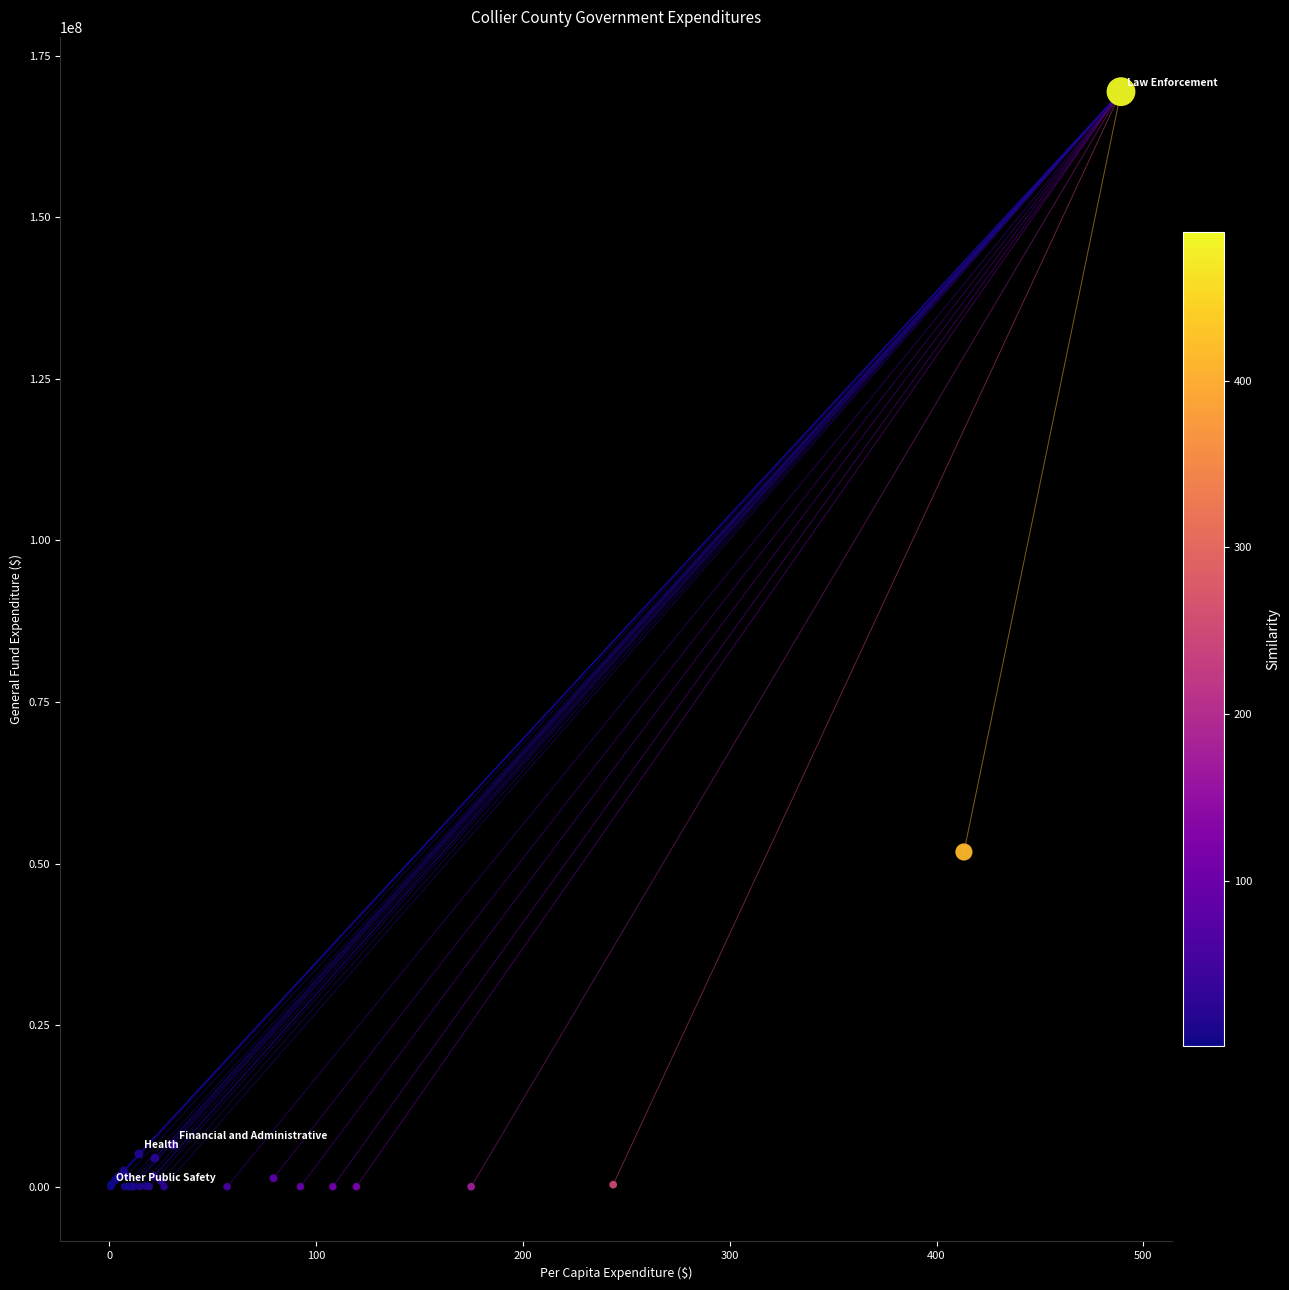

What Y value in the scatter plot is closest to 84715392?

51790326